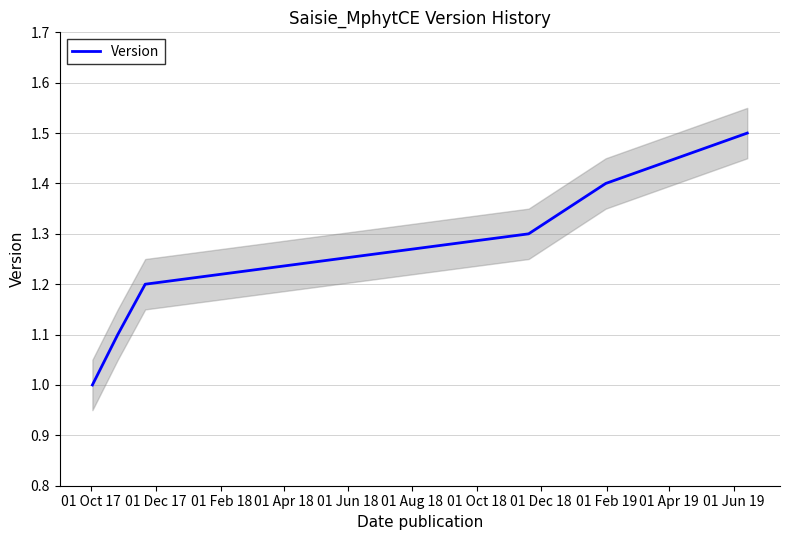

What is the minimum value shown in the chart?

1.0